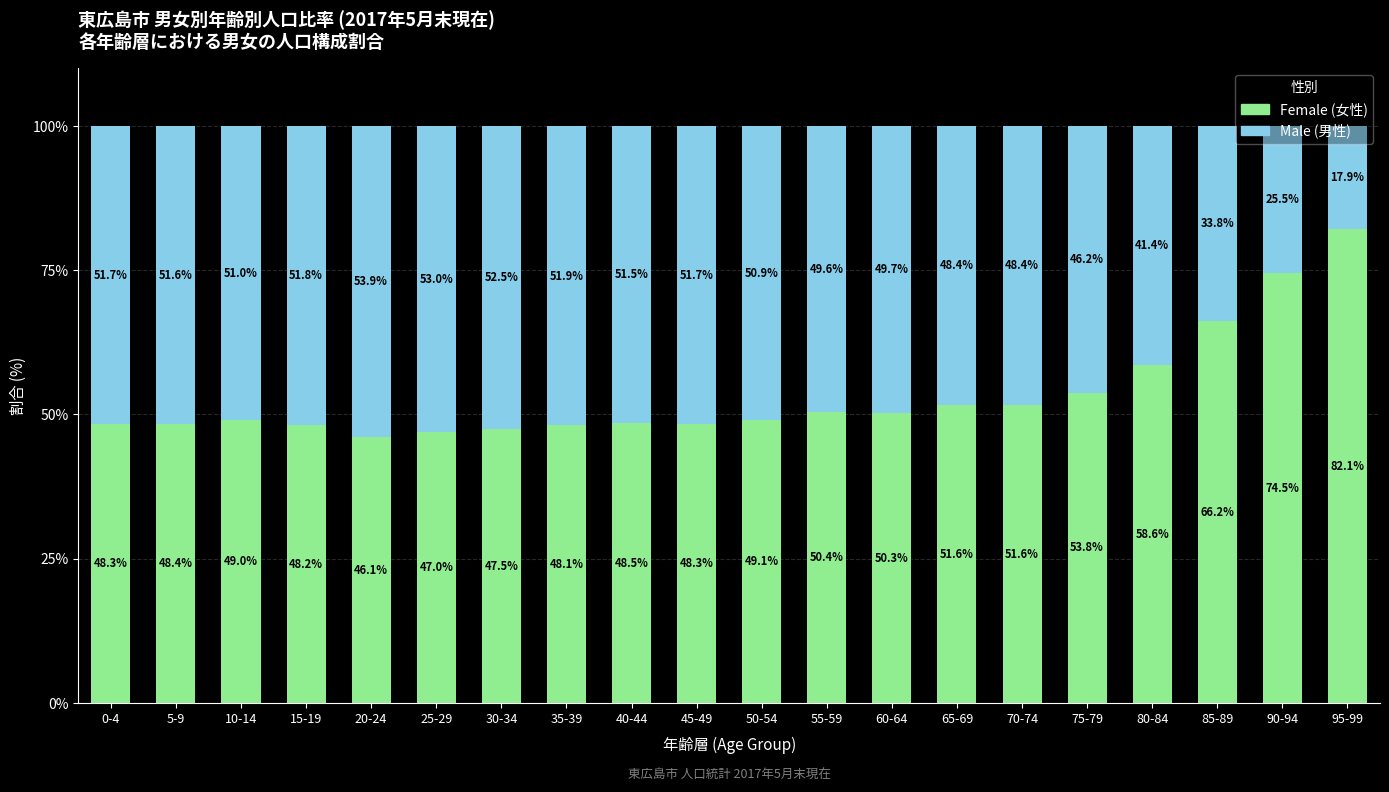

What is the total value across all series at 95-99?

100.0